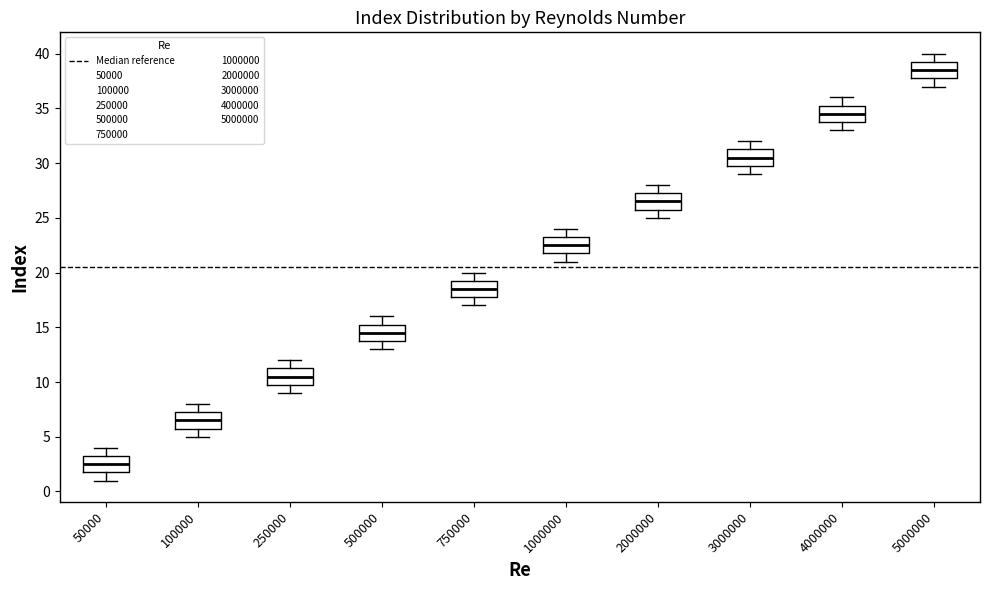

Which box's median line is the lowest?

50000